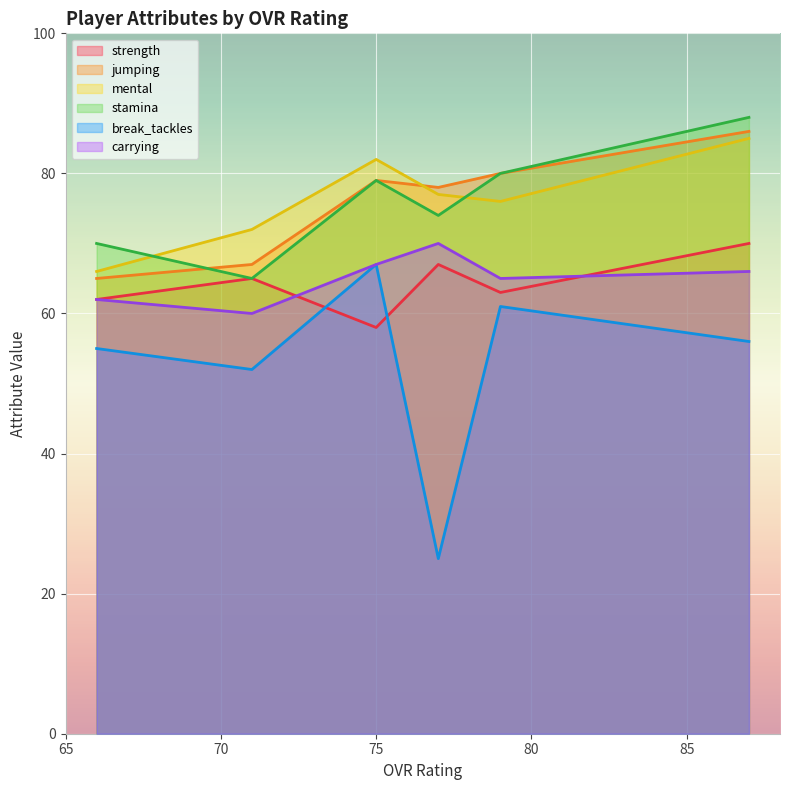

True or false: mental and strength intersect in this chart.

False